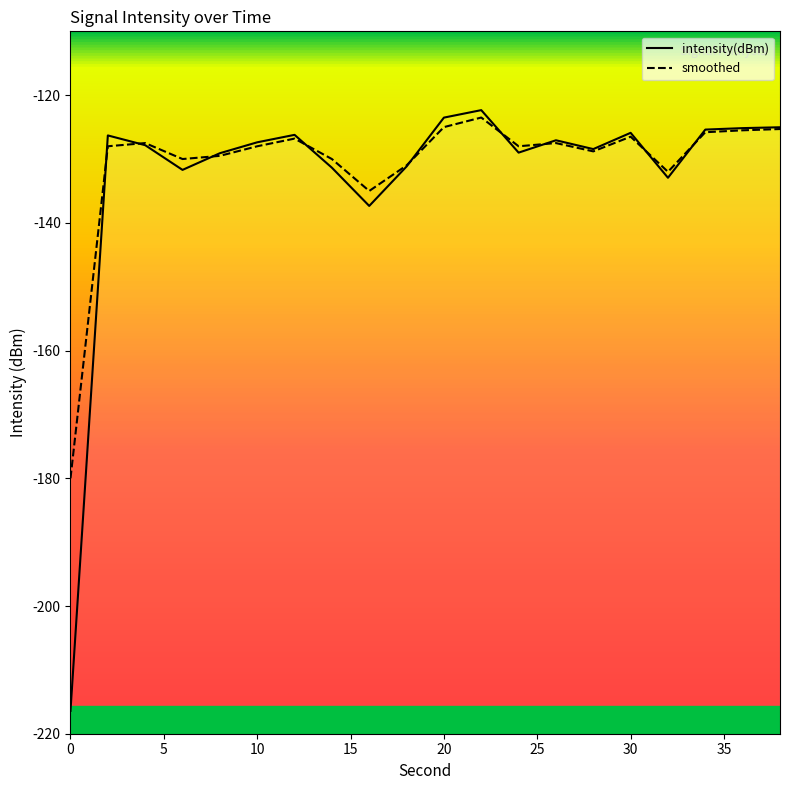

Which series has the largest total across all categories?

smoothed